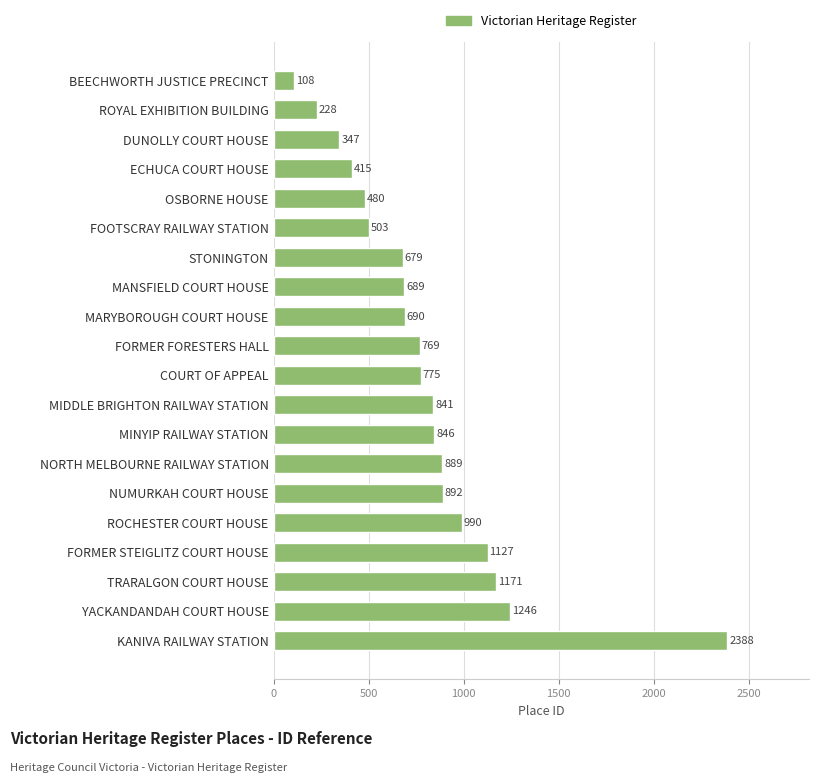

At which category does the chart reach its minimum across all series?

BEECHWORTH JUSTICE PRECINCT